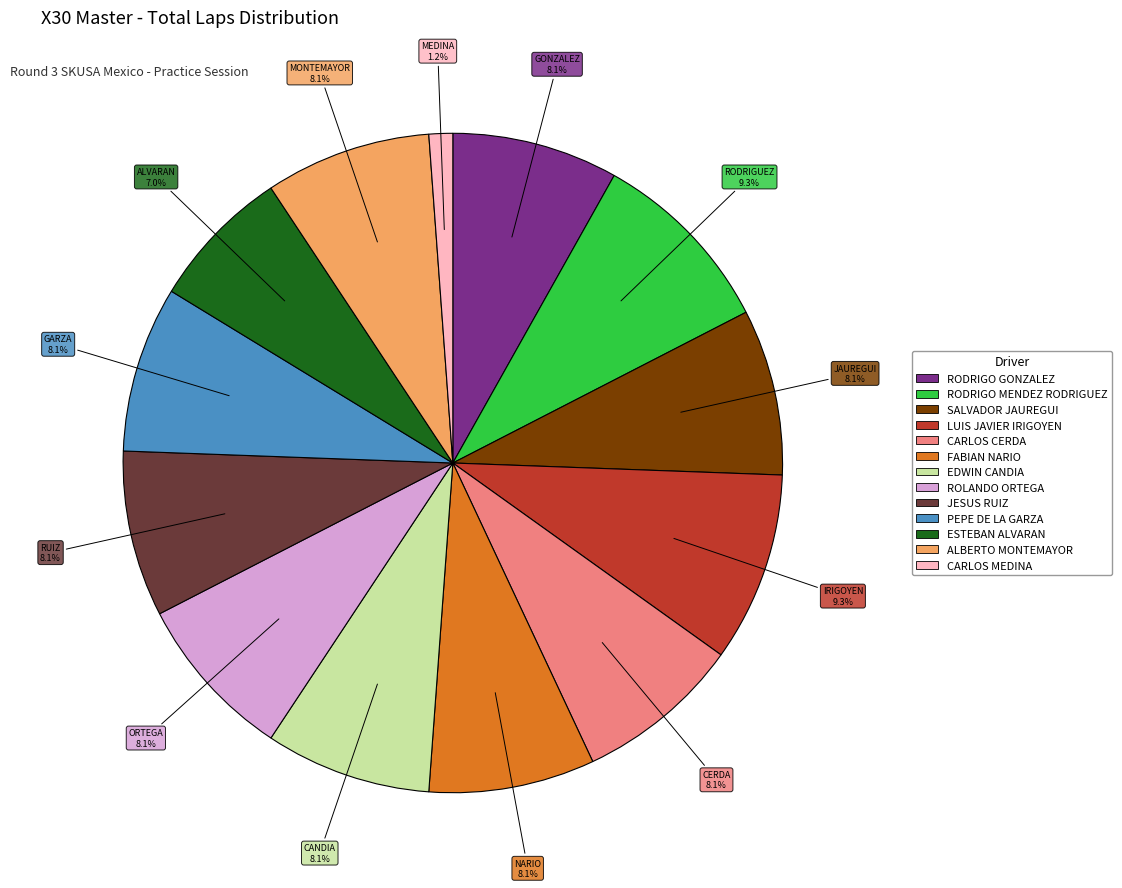

Is there any slice that represents more than half of the pie?

No